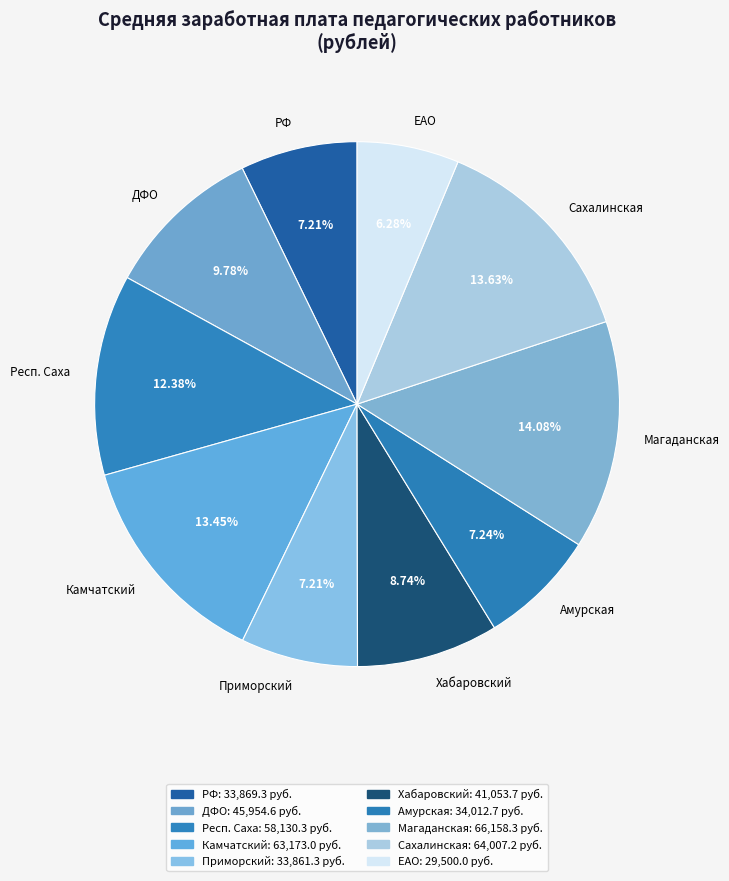

Does any single category account for the majority?

No